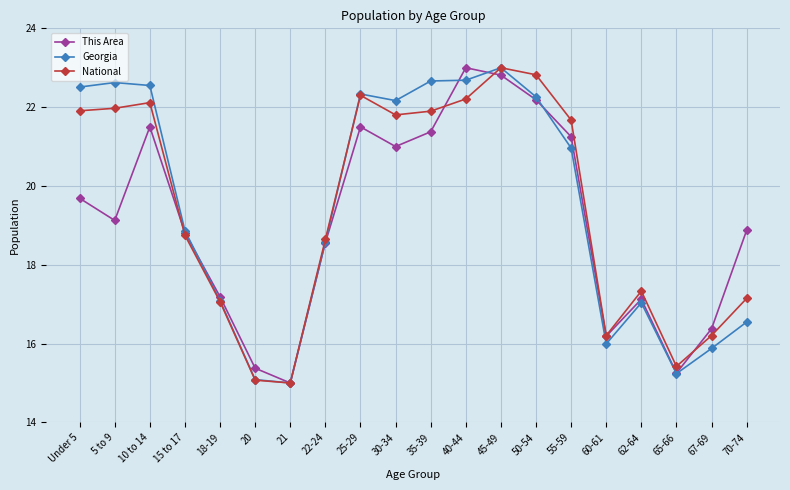

At which category is the sum across all series the highest?

45-49